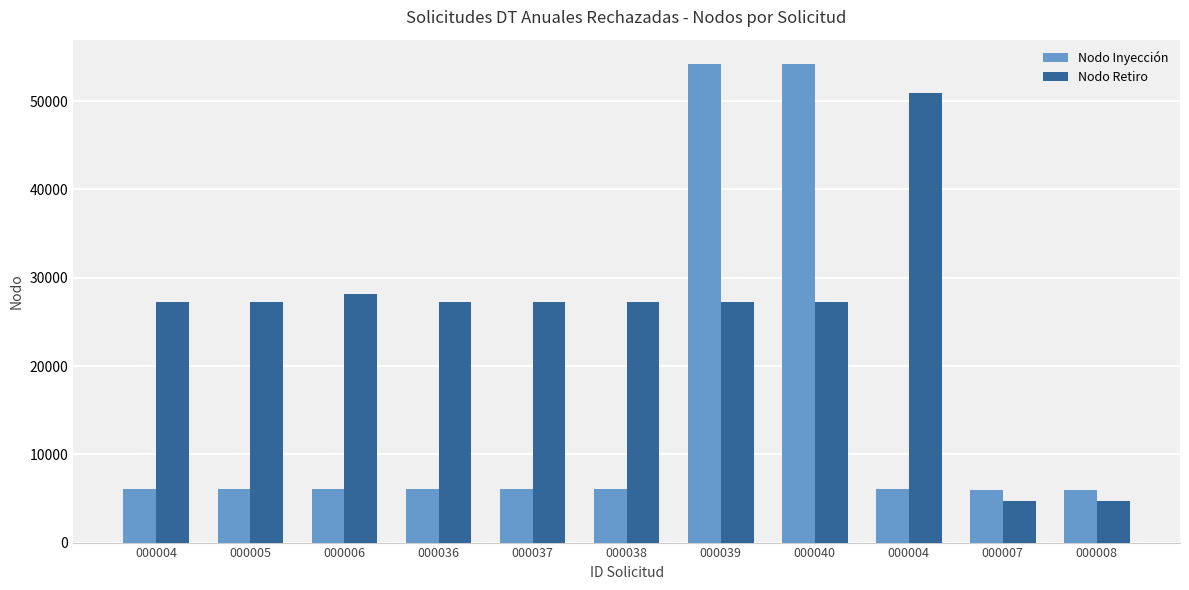

Rank the series at 000038 from lowest to highest value.

Nodo Inyección, Nodo Retiro